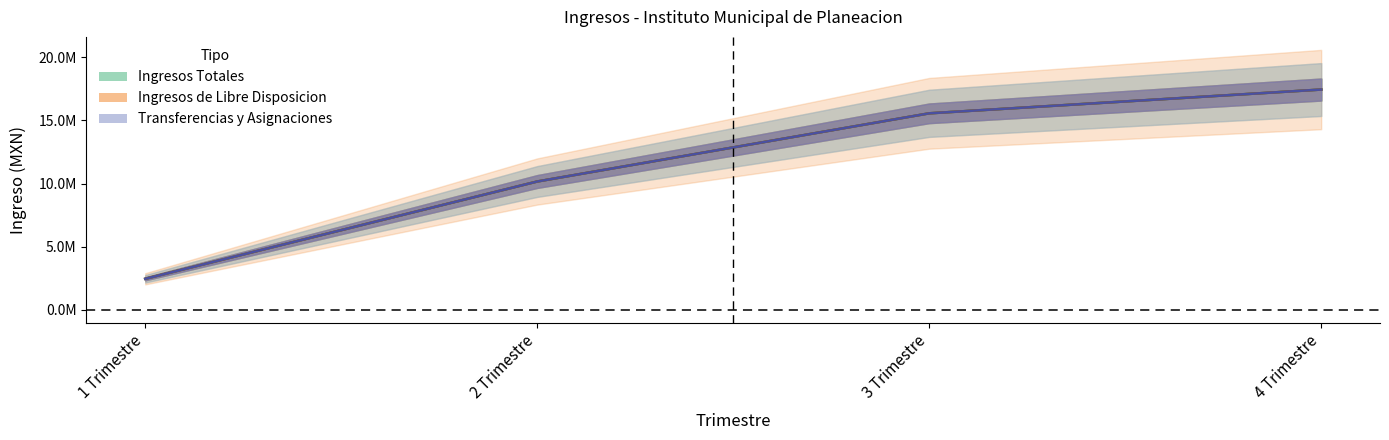

Reading left to right, list all the values displayed in this chart.

Ingresos Totales: 1 Trimestre=2461097.1	2 Trimestre=10167391.3	3 Trimestre=15567607.8	4 Trimestre=17450895.0
Ingresos de Libre Disposicion: 1 Trimestre=2461097.1	2 Trimestre=10167391.3	3 Trimestre=15567607.8	4 Trimestre=17450895.0
Transferencias Asignaciones: 1 Trimestre=2461096.7	2 Trimestre=10167390.9	3 Trimestre=15567607.4	4 Trimestre=17450895.0